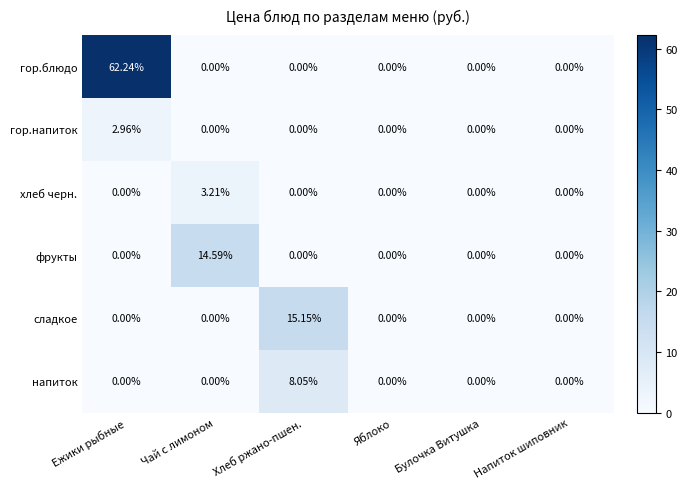

At how many categories does at least one series exceed 10?

3